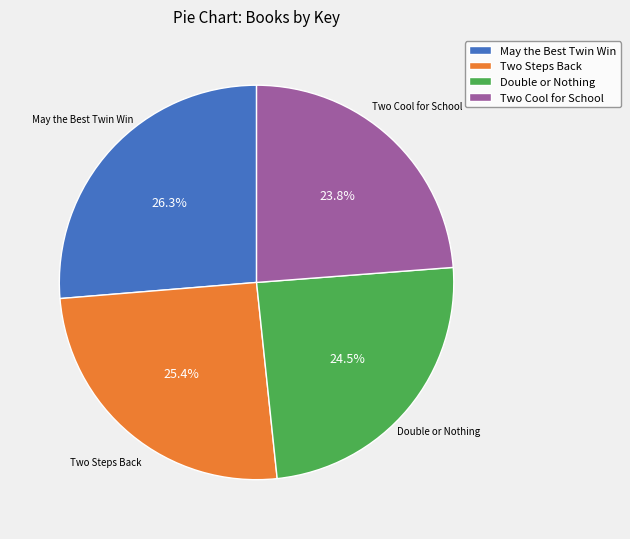

What percentage do Double or Nothing and Two Cool for School together represent?

48.3%